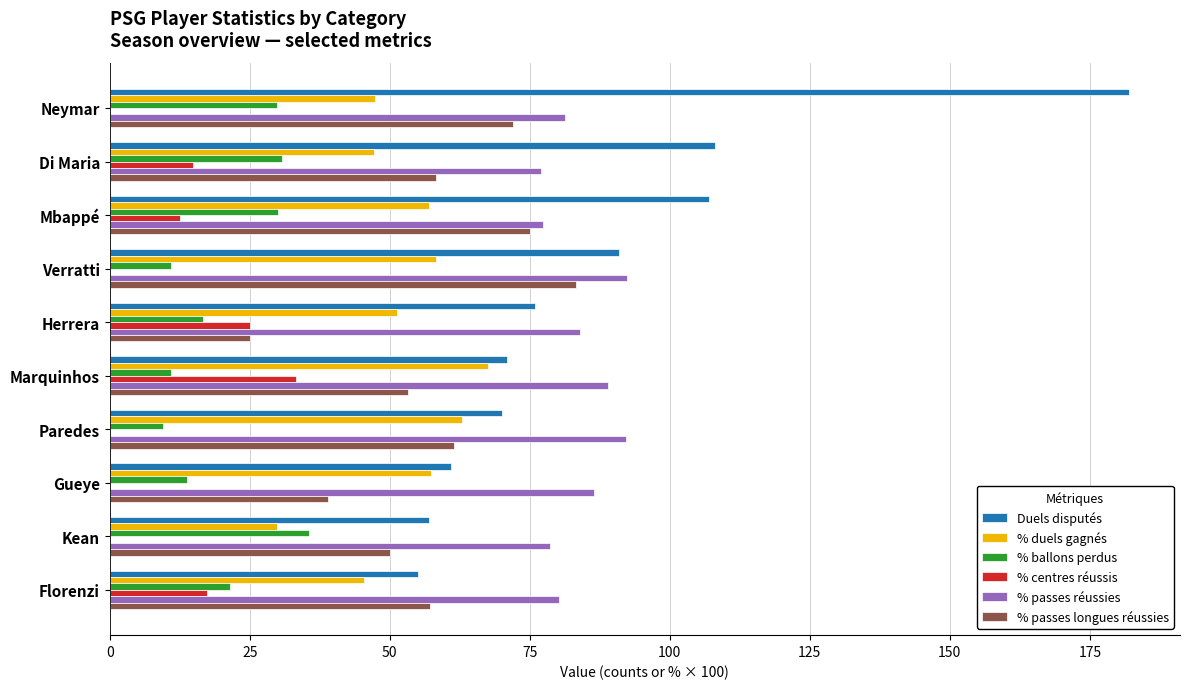

Is it true that % passes réussies equals 80.3 at Florenzi?

True